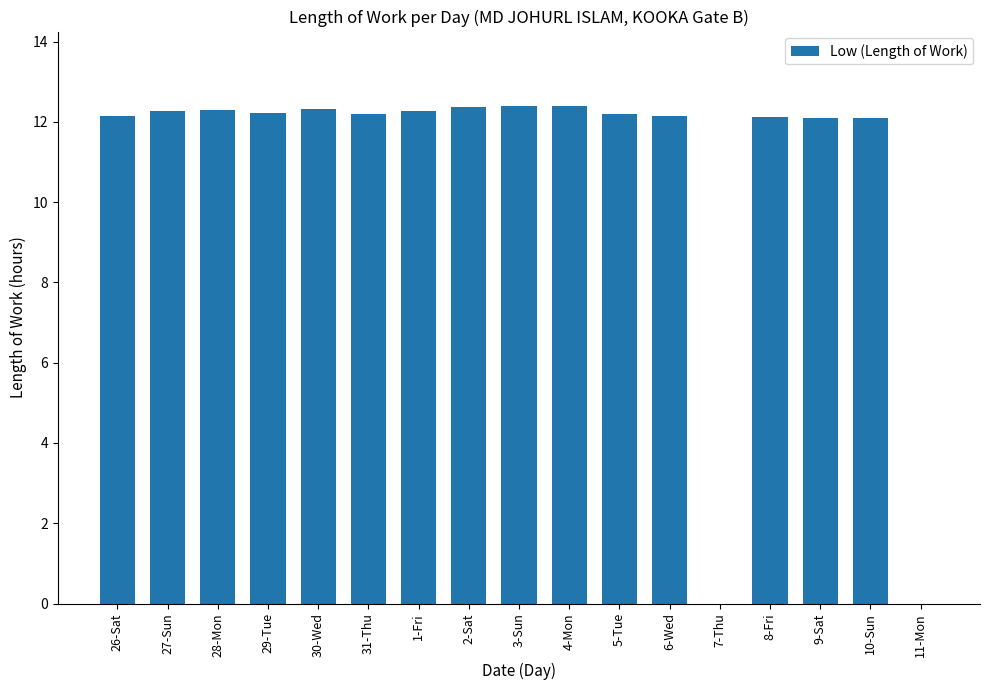

What is the maximum value shown in the chart?

12.4